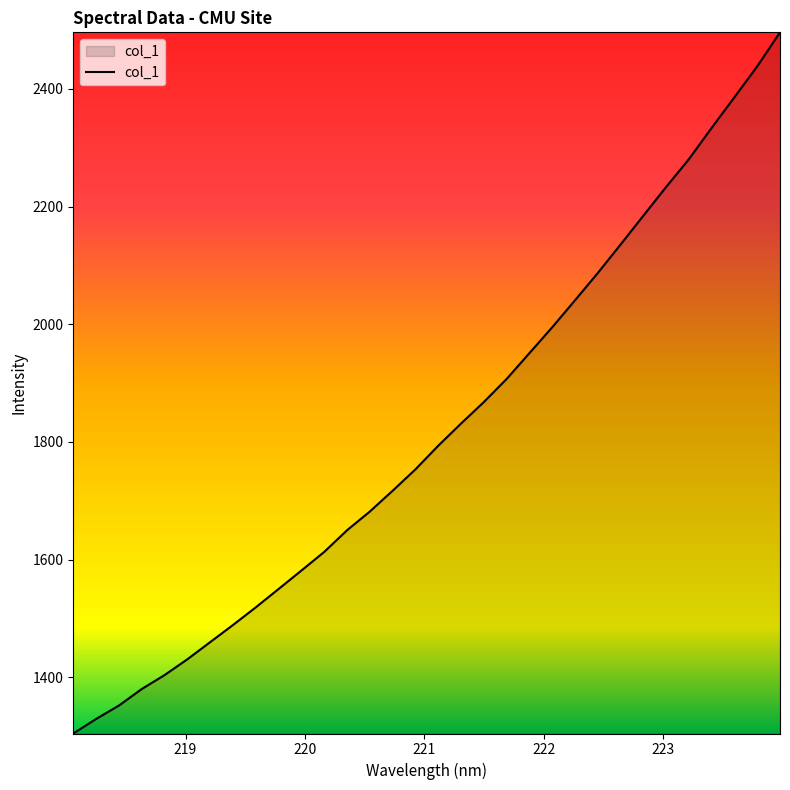

What is the maximum value shown in the chart?

2496.0